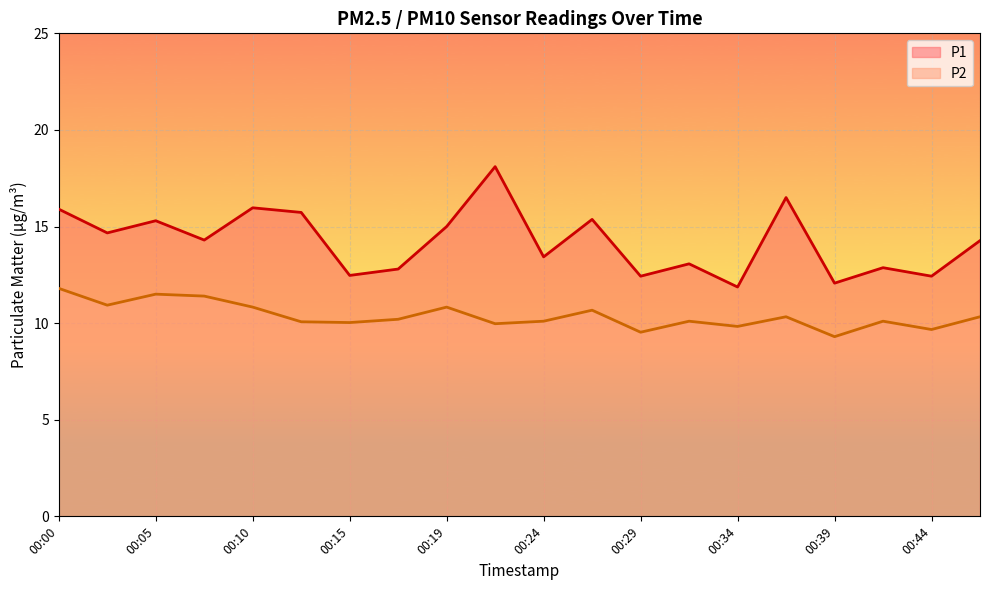

What is the sum of the P2 values at 00:15 and 00:00?

21.8